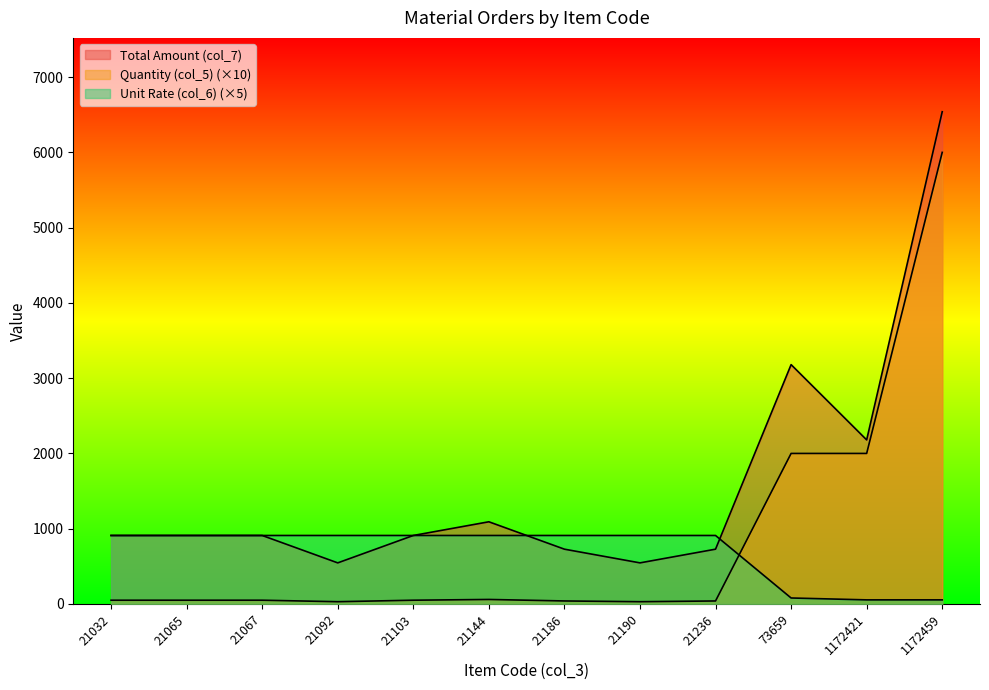

Rank the series by their average value, from highest to lowest.

Total Amount (col_7), Quantity (col_5), Unit Rate (col_6)